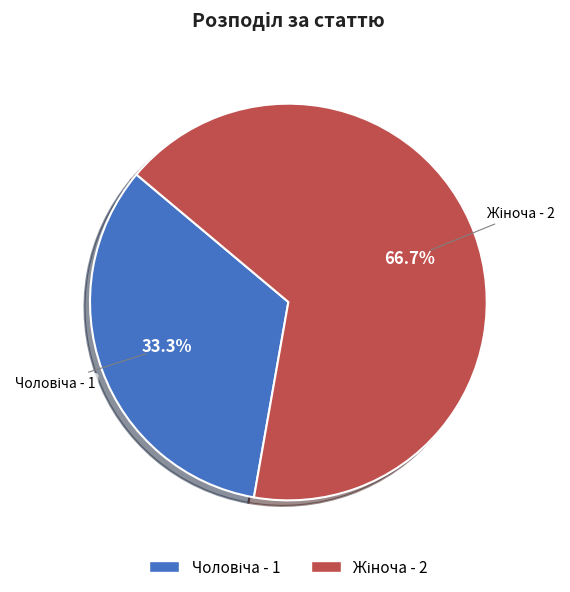

Is there any slice that represents more than half of the pie?

Yes